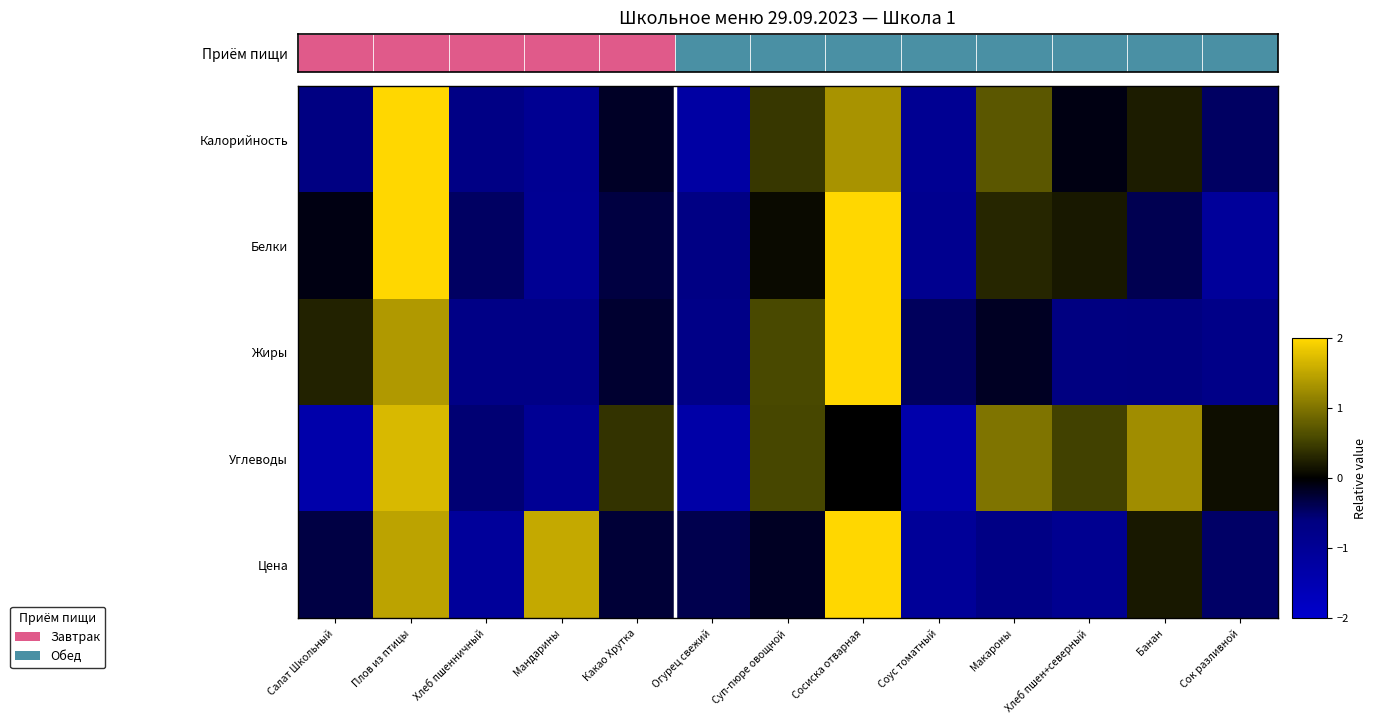

Which has a higher value, Плов из птицы or Суп-пюре овощной?

Плов из птицы